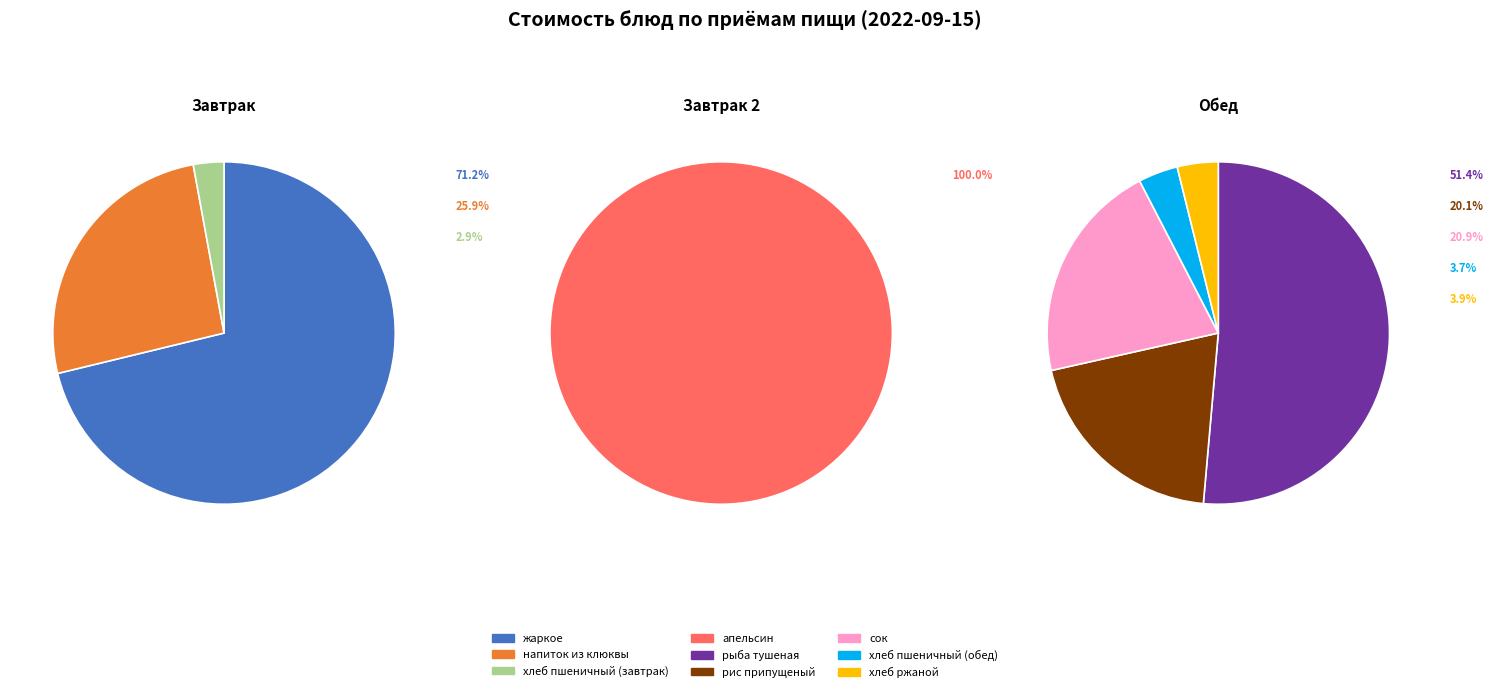

Is it true that рис припущеный is 1% of the pie?

False